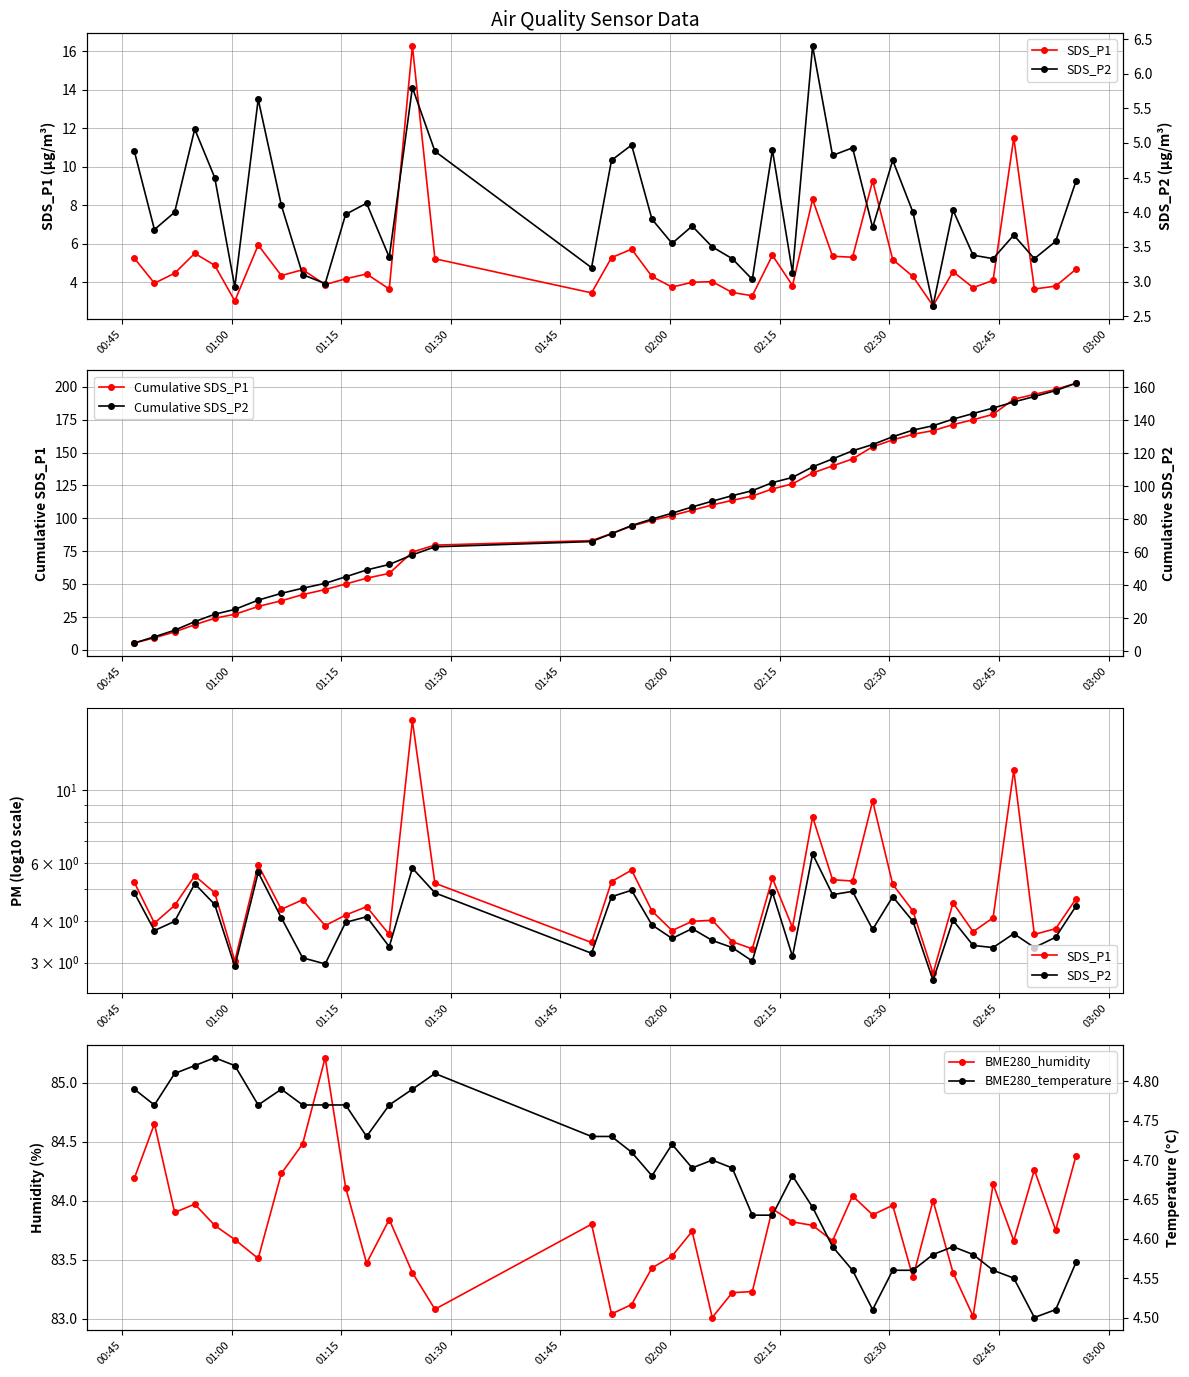

What is the value of the Cumulative SDS_P1 point at the 10th from the left?

45.9